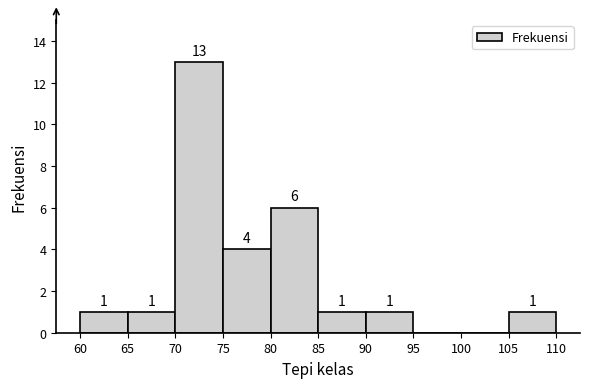

Over which range of the x-axis is the bar tallest?

70 to 75